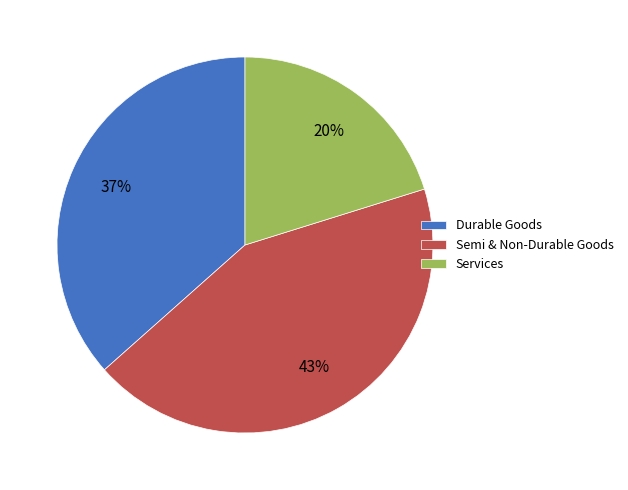

How many segments does this pie chart have?

3